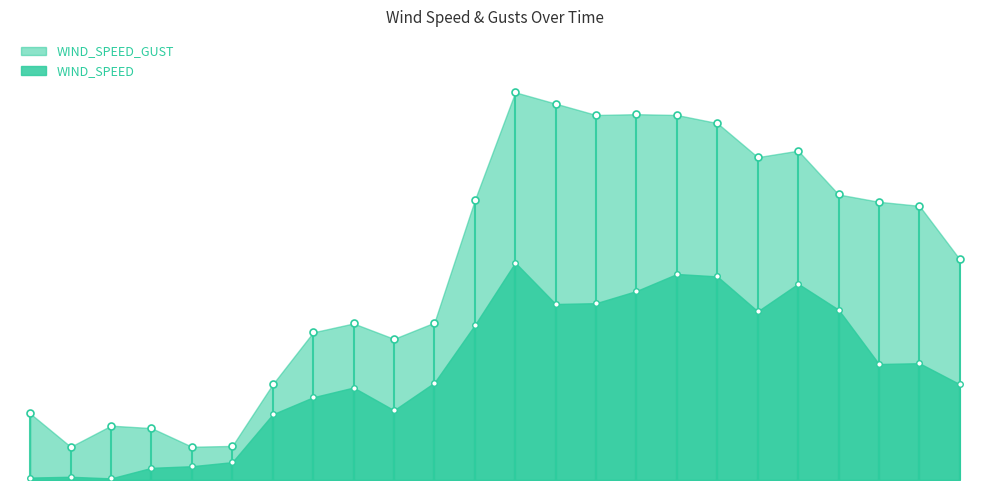

True or false: WIND_SPEED and WIND_SPEED_GUST intersect in this chart.

False